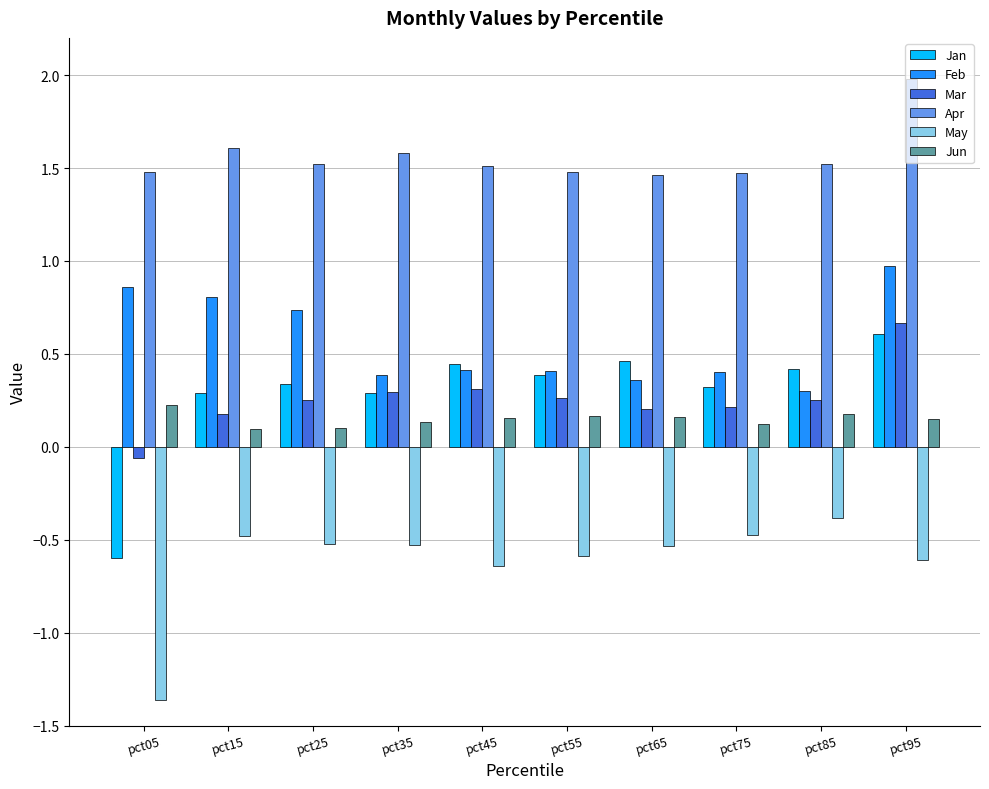

What is the spread (max minus min) of values at pct65?

2.0